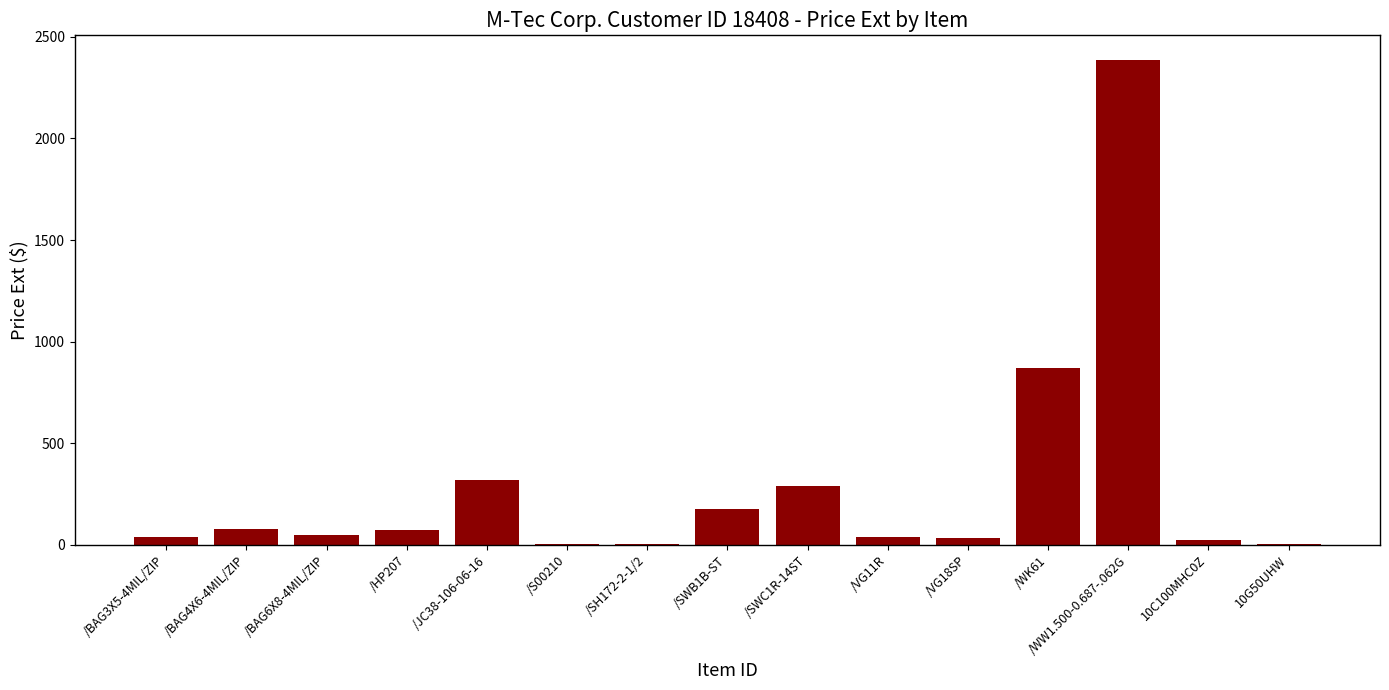

Which has a higher value, /JC38-106-06-16 or /WK61?

/WK61